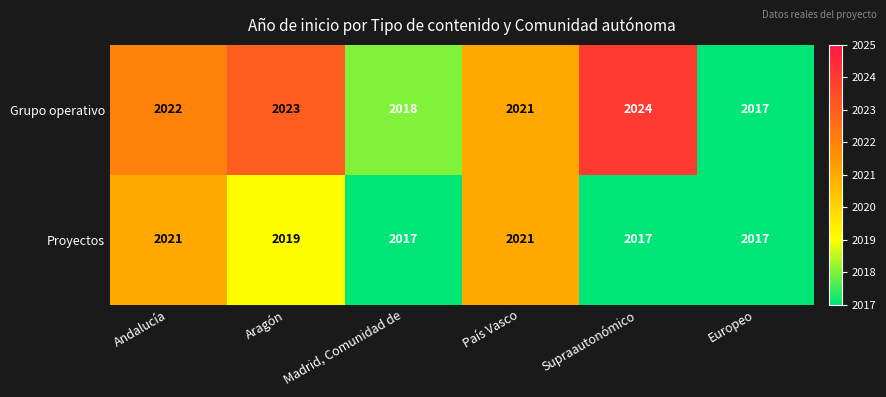

Where is Grupo operativo nearest to the value 2020?

País Vasco